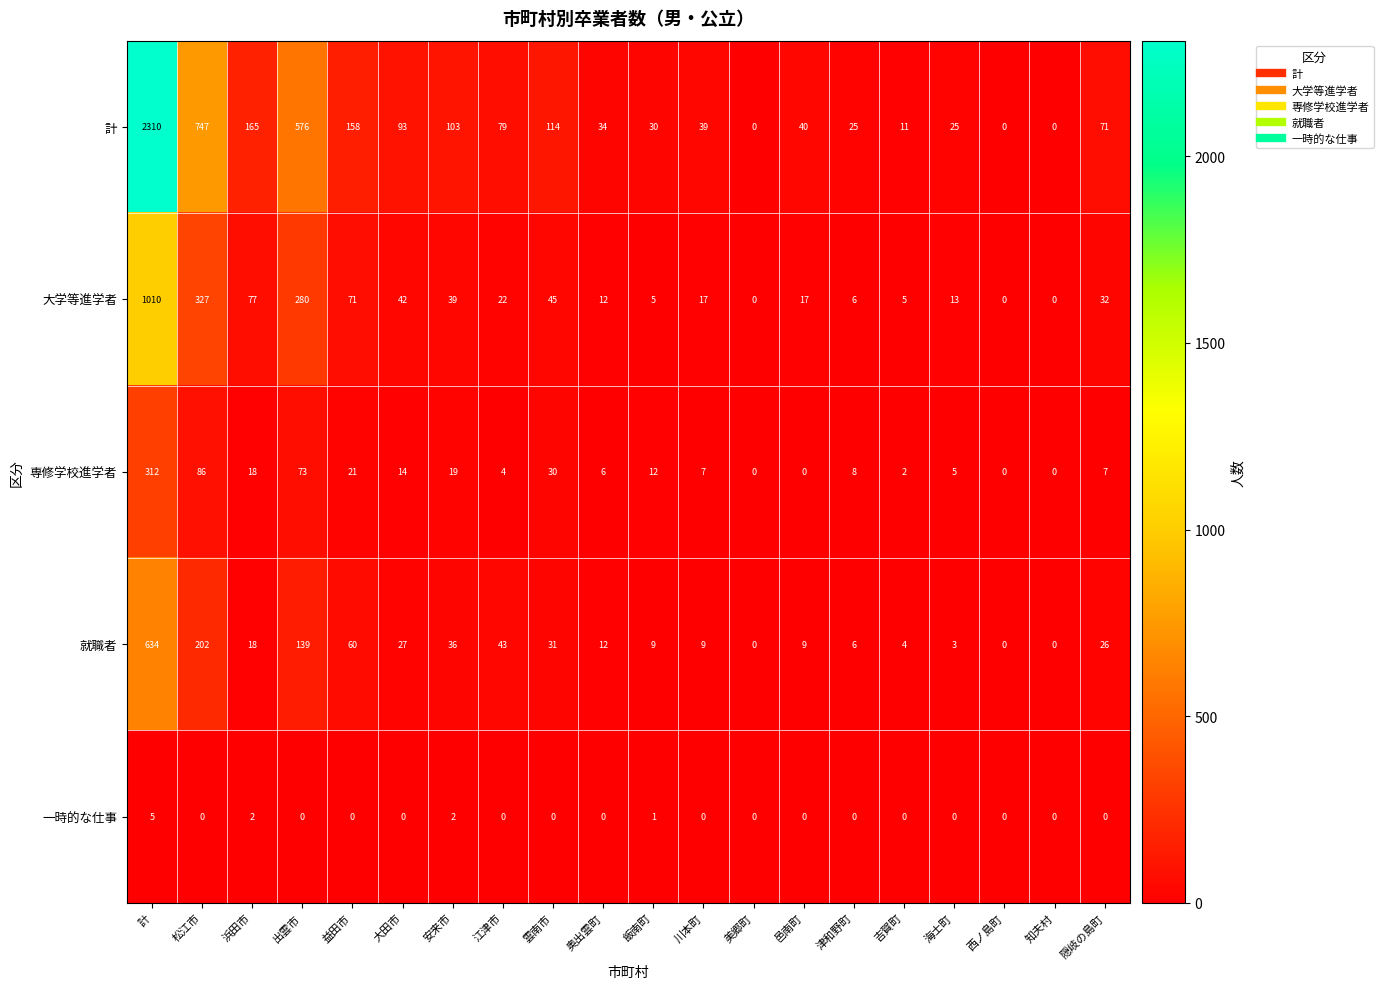

Where does the 就職者 series first go above 18?

計